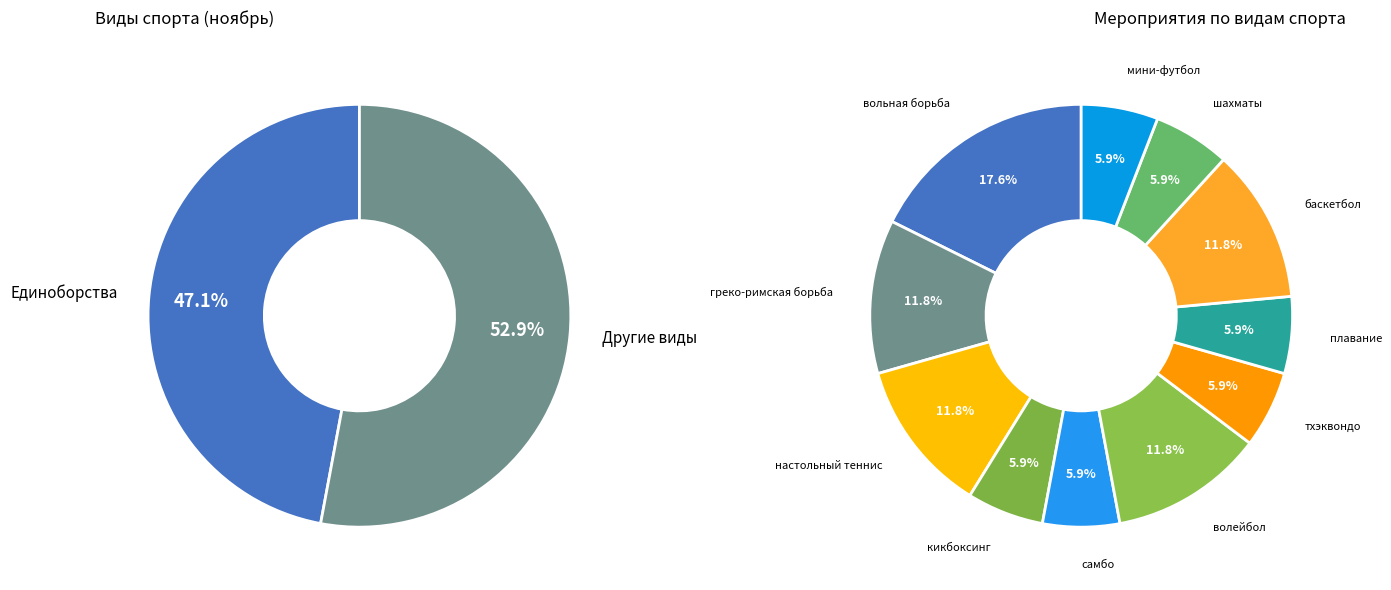

Does any single category account for the majority?

No